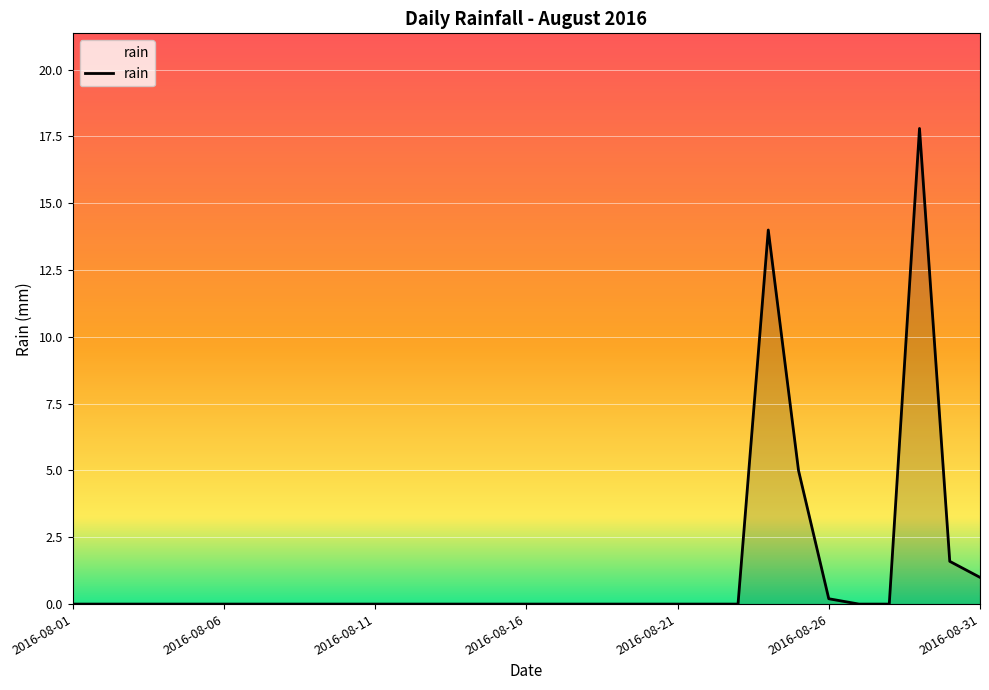

What is the greatest value displayed?

17.8